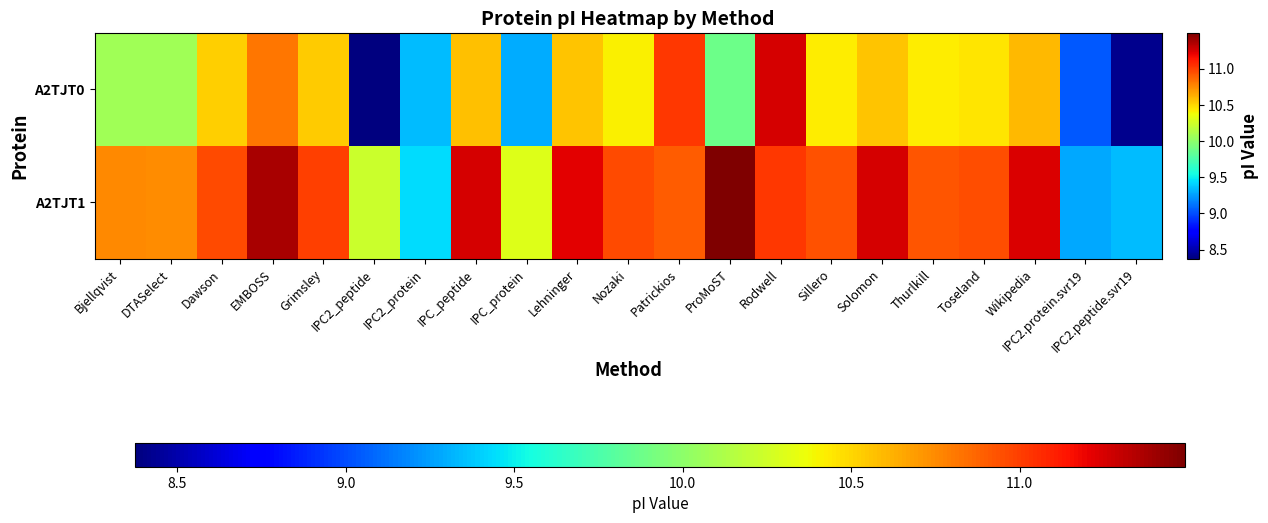

At how many categories does at least one series exceed 10?

18